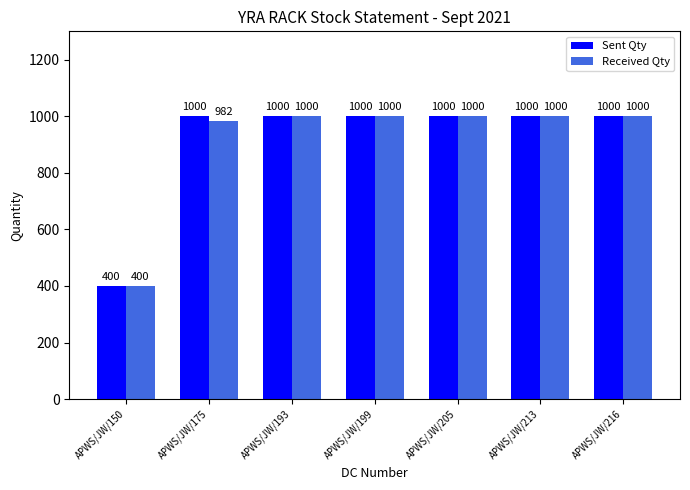

How many bars are there in each group?

2